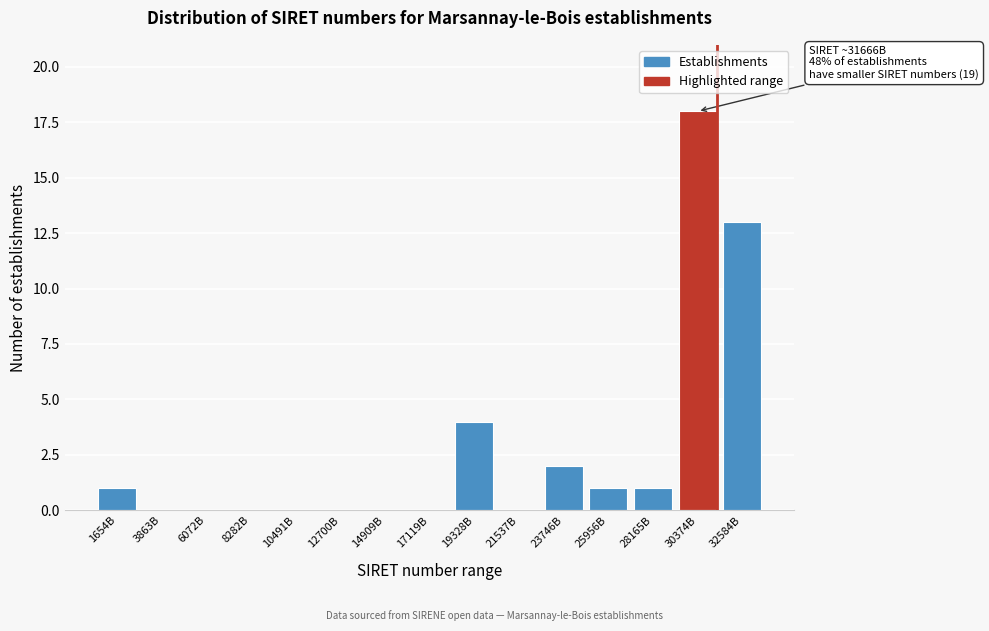

Reading left to right, extract all data points from this chart.

1654B=1	3863B=0	6072B=0	8282B=0	10491B=0	12700B=0	14909B=0	17119B=0	19328B=4	21537B=0	23746B=2	25956B=1	28165B=1	30374B=18	32584B=13